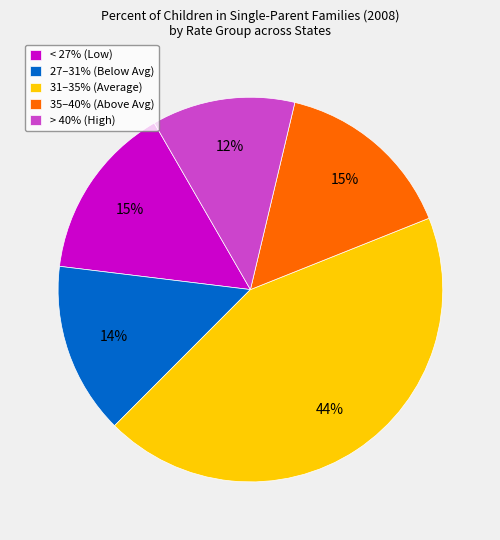

To the nearest percent, what is the difference between the > 40% (High) and 27–31% (Below Avg) slice percentages?

2%